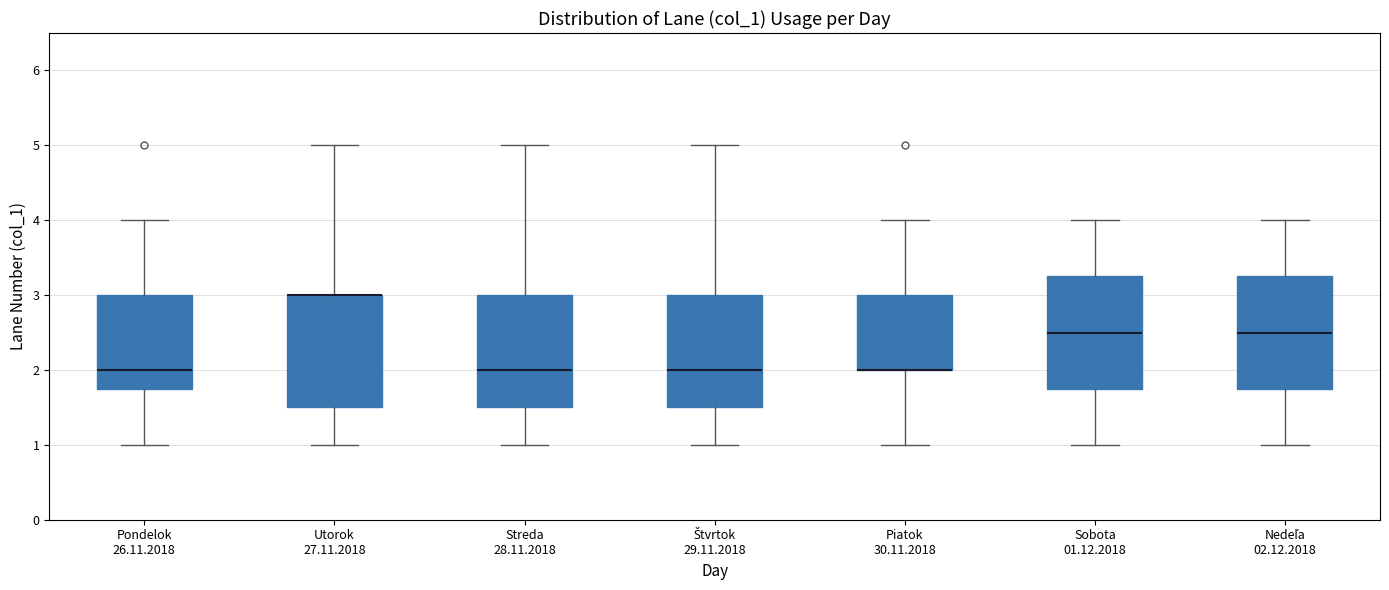

Reading left to right, transcribe this box plot: for each box, give where its median line is, the range the box spans, and where its two whiskers end, as read against the y-axis. The values are not printed on the chart, so give them approximately, as read against the axis.

Pondelok 26.11.2018: median 2.0, box 1.8 to 3.0, whiskers 1.0 to 4.0
Utorok 27.11.2018: median 3.0 (drawn on the box's upper edge), box 1.5 to 3.0, whiskers 1.0 to 5.0
Streda 28.11.2018: median 2.0, box 1.5 to 3.0, whiskers 1.0 to 5.0
Štvrtok 29.11.2018: median 2.0, box 1.5 to 3.0, whiskers 1.0 to 5.0
Piatok 30.11.2018: median 2.0 (drawn on the box's lower edge), box 2.0 to 3.0, whiskers 1.0 to 4.0
Sobota 01.12.2018: median 2.5, box 1.8 to 3.3, whiskers 1.0 to 4.0
Nedeľa 02.12.2018: median 2.5, box 1.8 to 3.3, whiskers 1.0 to 4.0